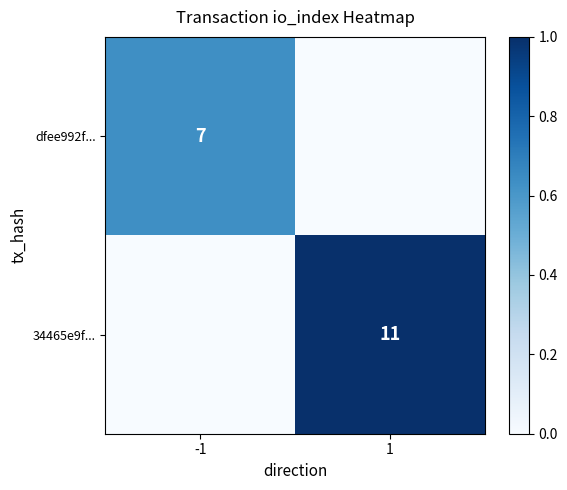

Which category has the highest value in the 34465e9f... series?

1